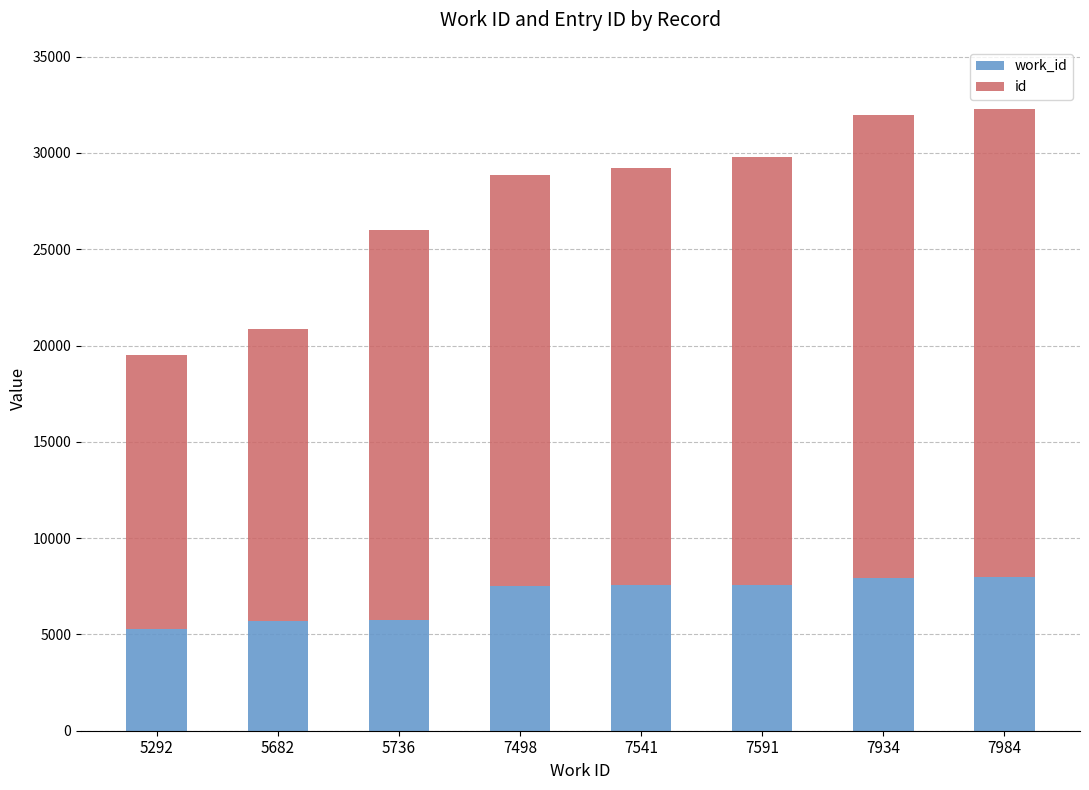

Count the number of categories in the chart.

8